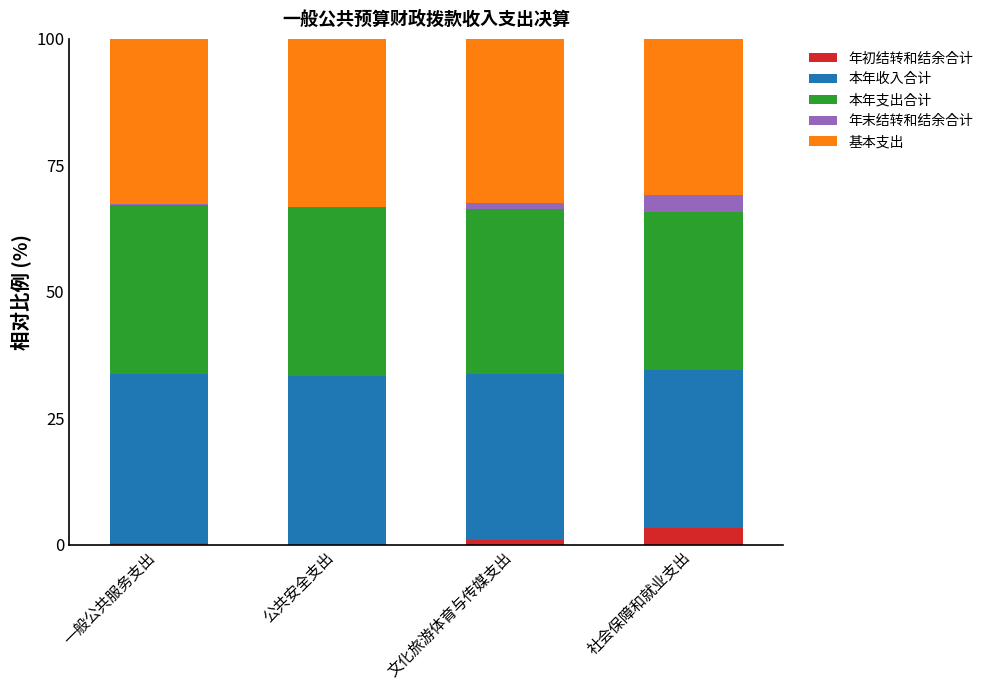

What is the total value across all series at 社会保障和就业支出?

100.0